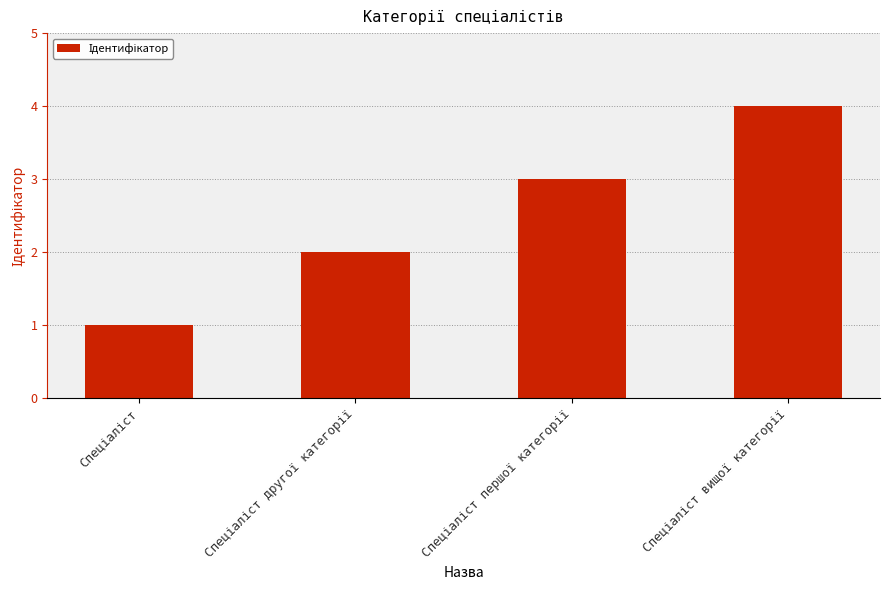

What is the sum of all values?

10